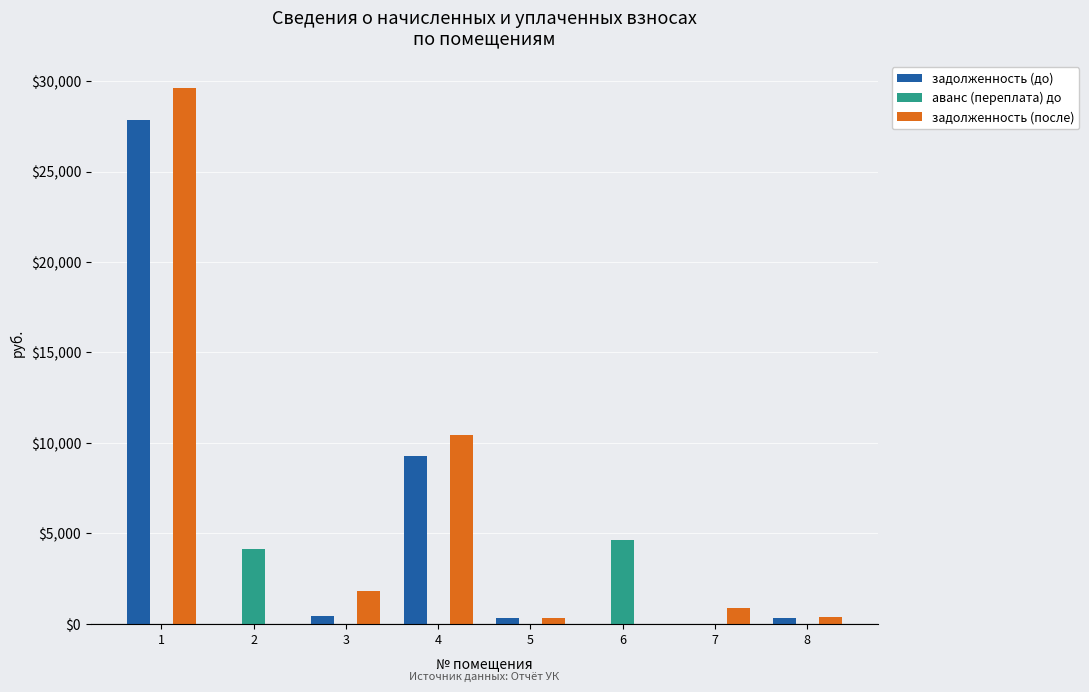

The value of задолженность (до) at 4 is 9268.4. True or false?

True